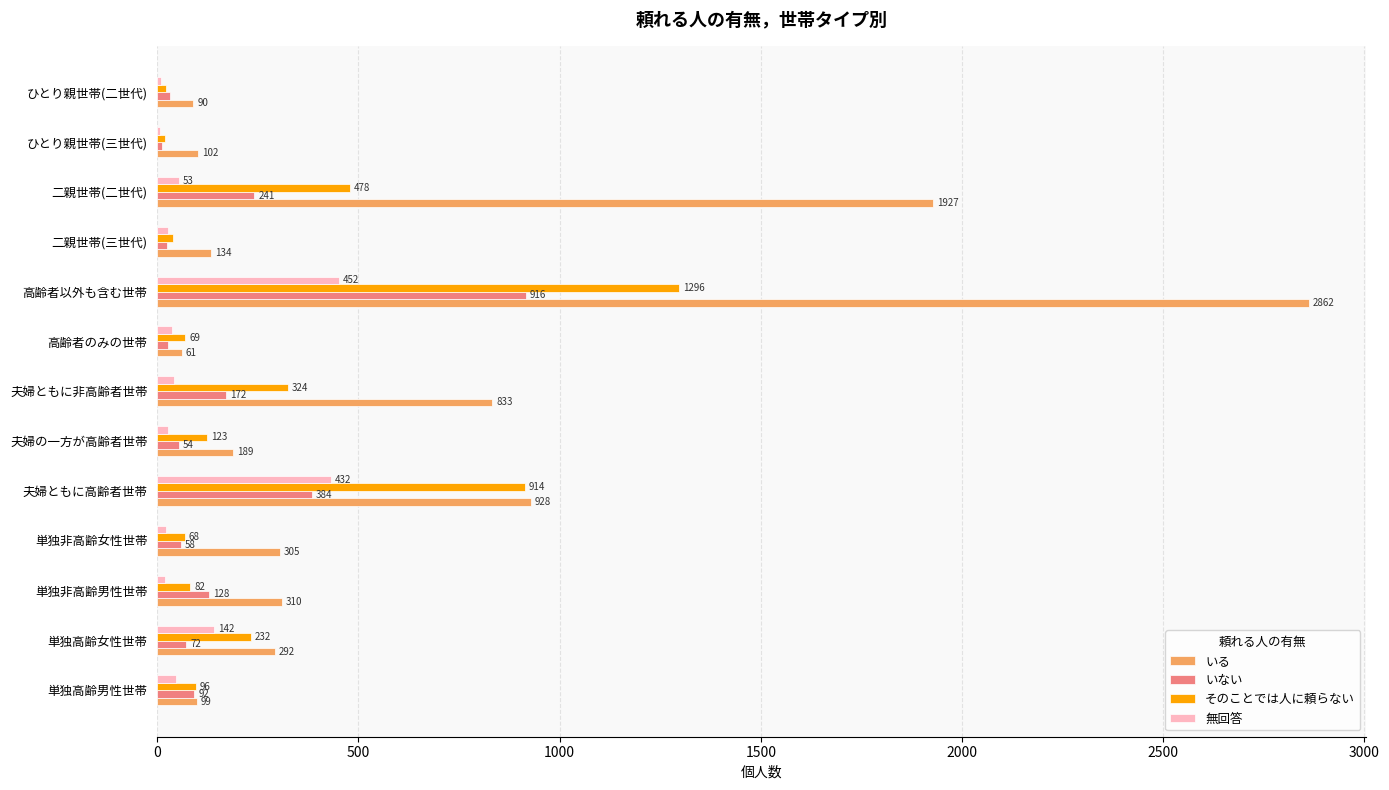

What is the total value across all series at 単独非高齢女性世帯?

452